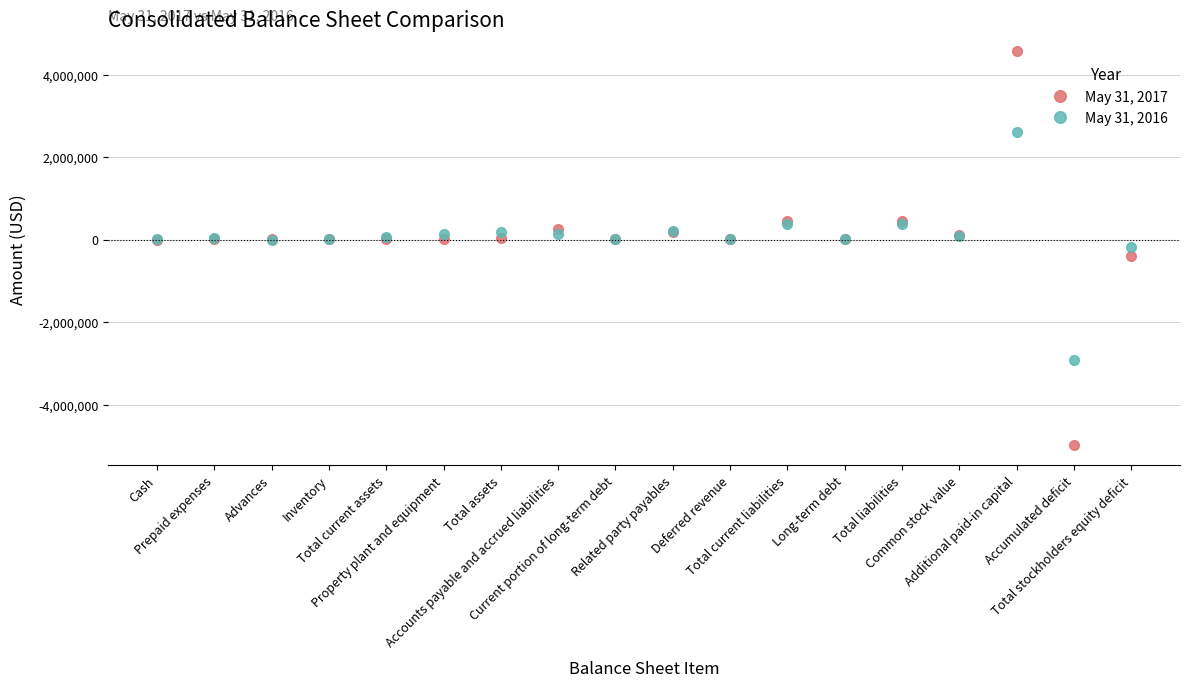

Which series ends up on top after the final intersection of May 31, 2016 and May 31, 2017?

May 31, 2016